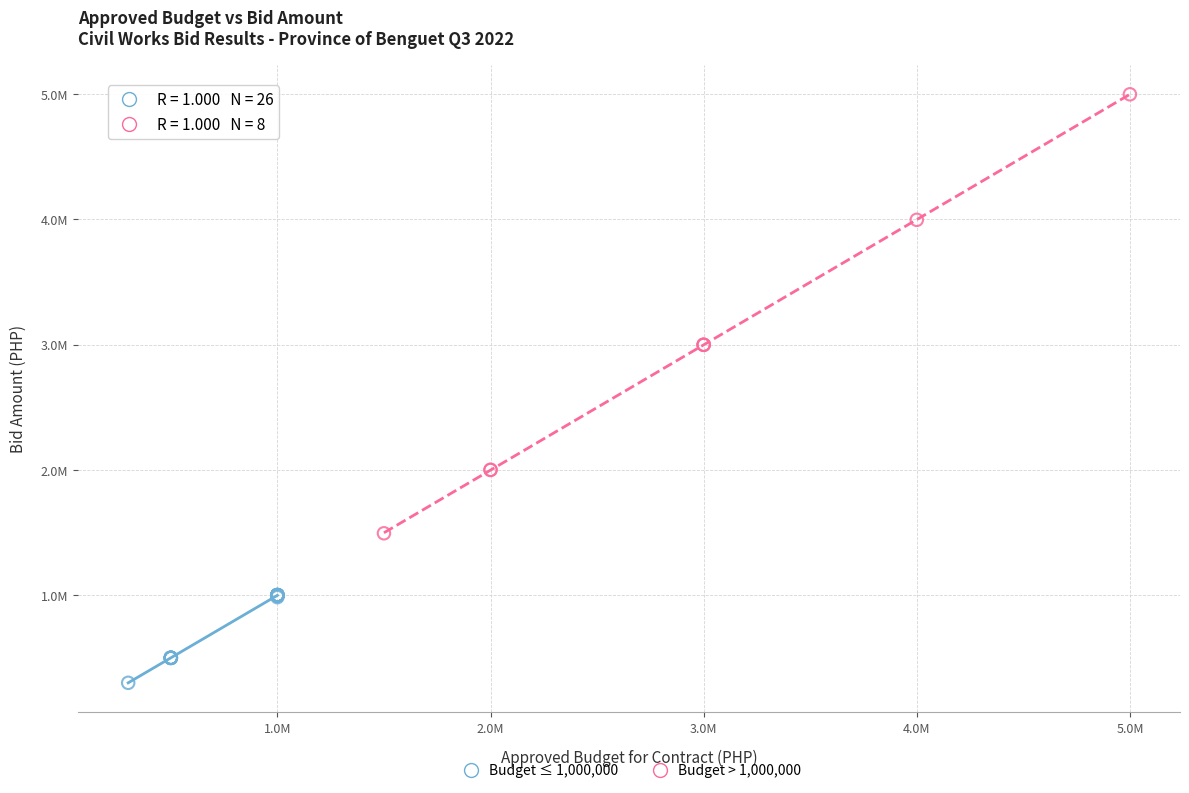

Which series has the largest Y range (max minus min)?

Budget > 1,000,000